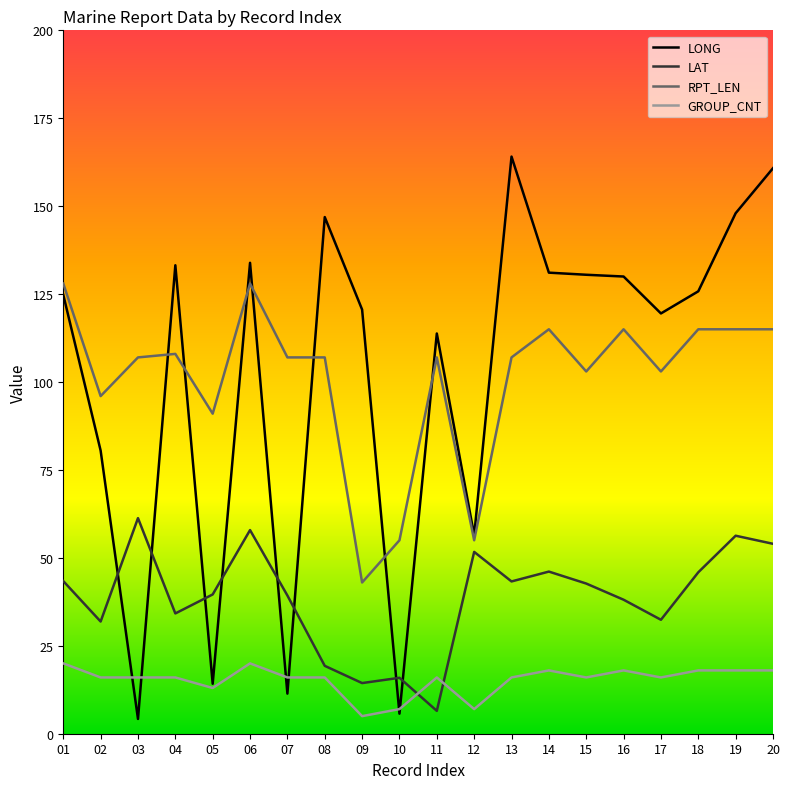

What is the difference between the maximum and minimum values in the LONG series?

159.9